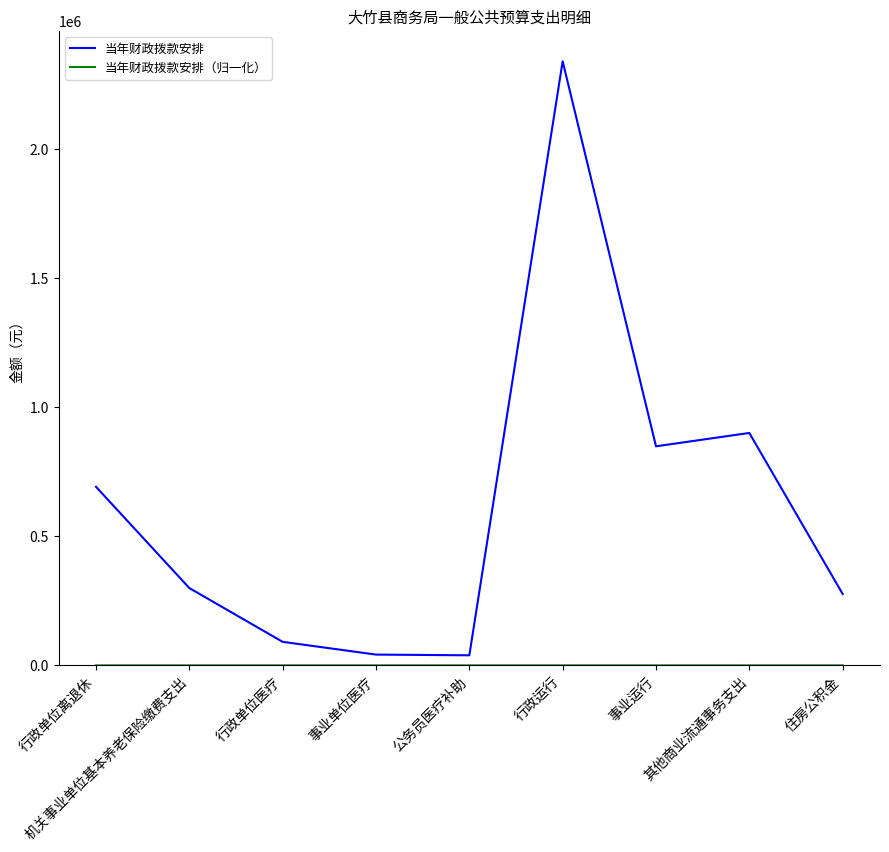

At which label is 当年财政拨款安排 closest to 1188973?

其他商业流通事务支出